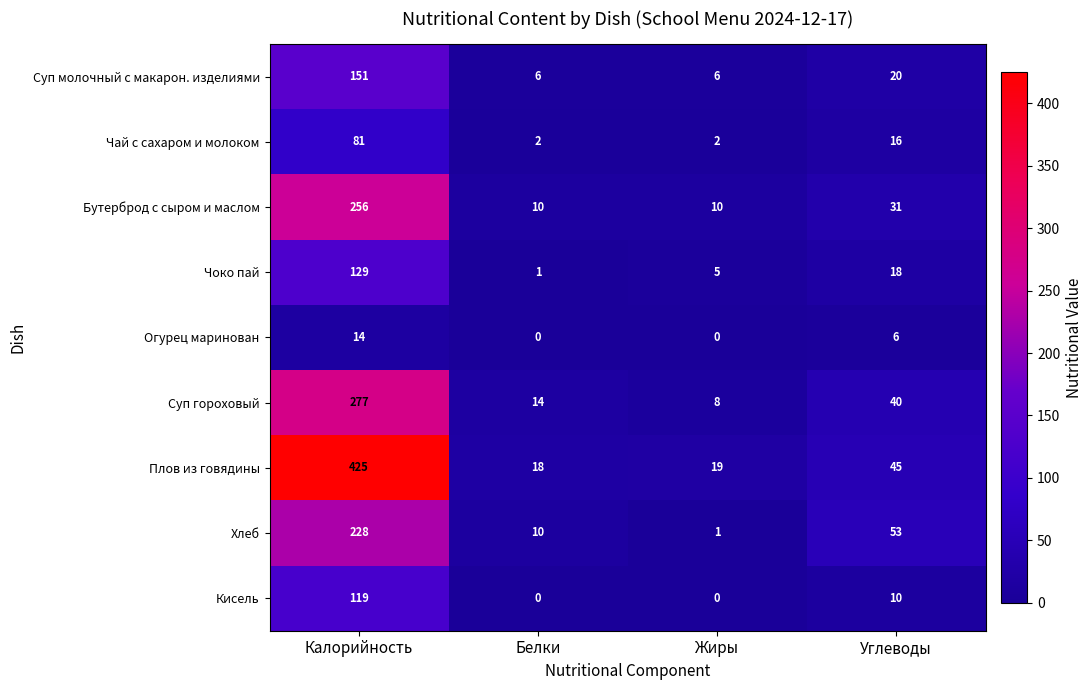

How many values in the Суп молочный с макарон. изделиями series are below 20?

2